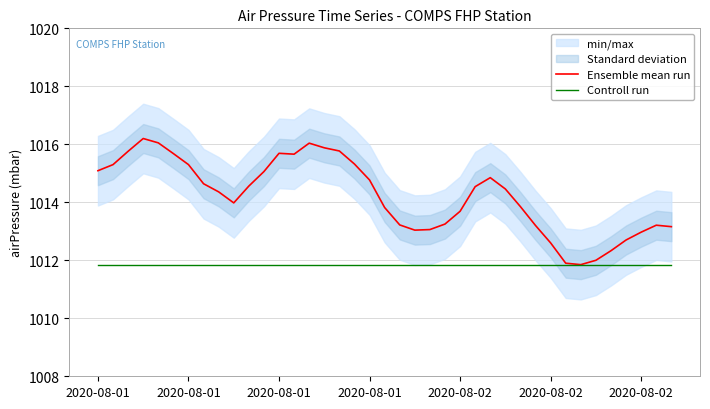

What is the label of the 36th point from the right?

2020-08-01